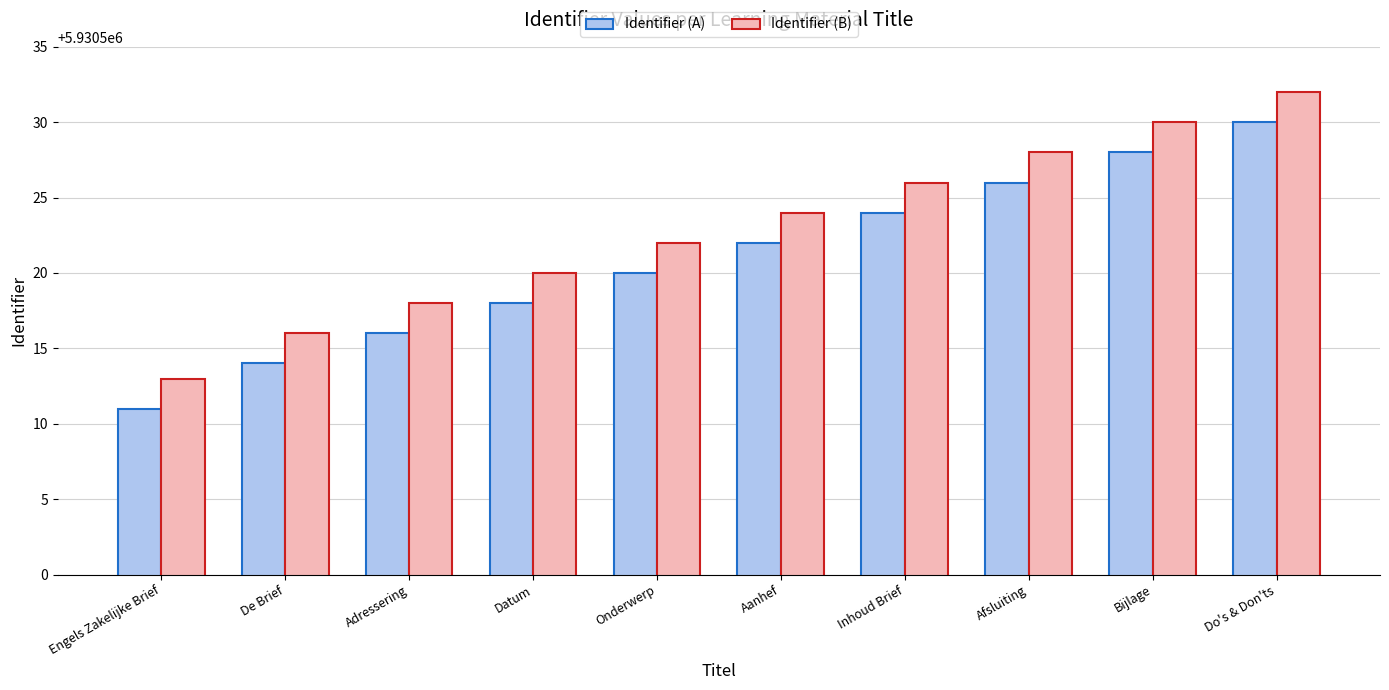

What is the sum of all Identifier (B) values?

59305229